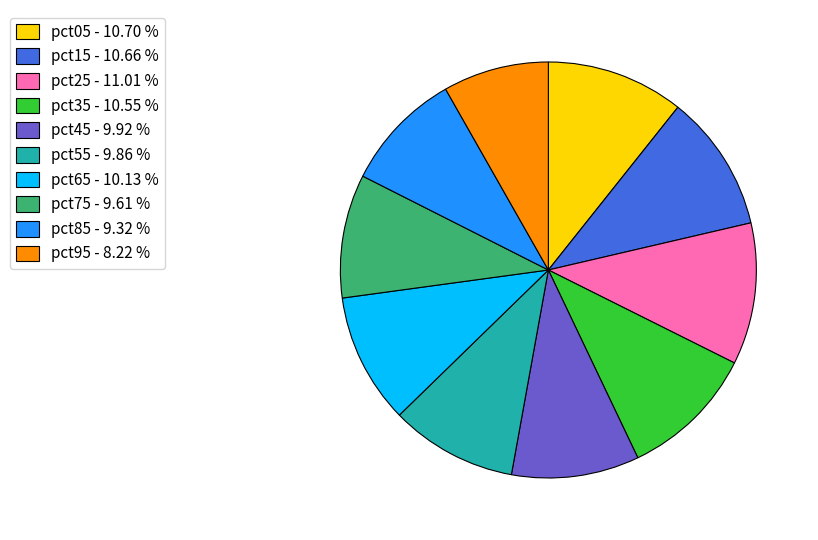

Combined, do pct15 - 10.66 % and pct55 - 9.86 % account for over 50%?

No